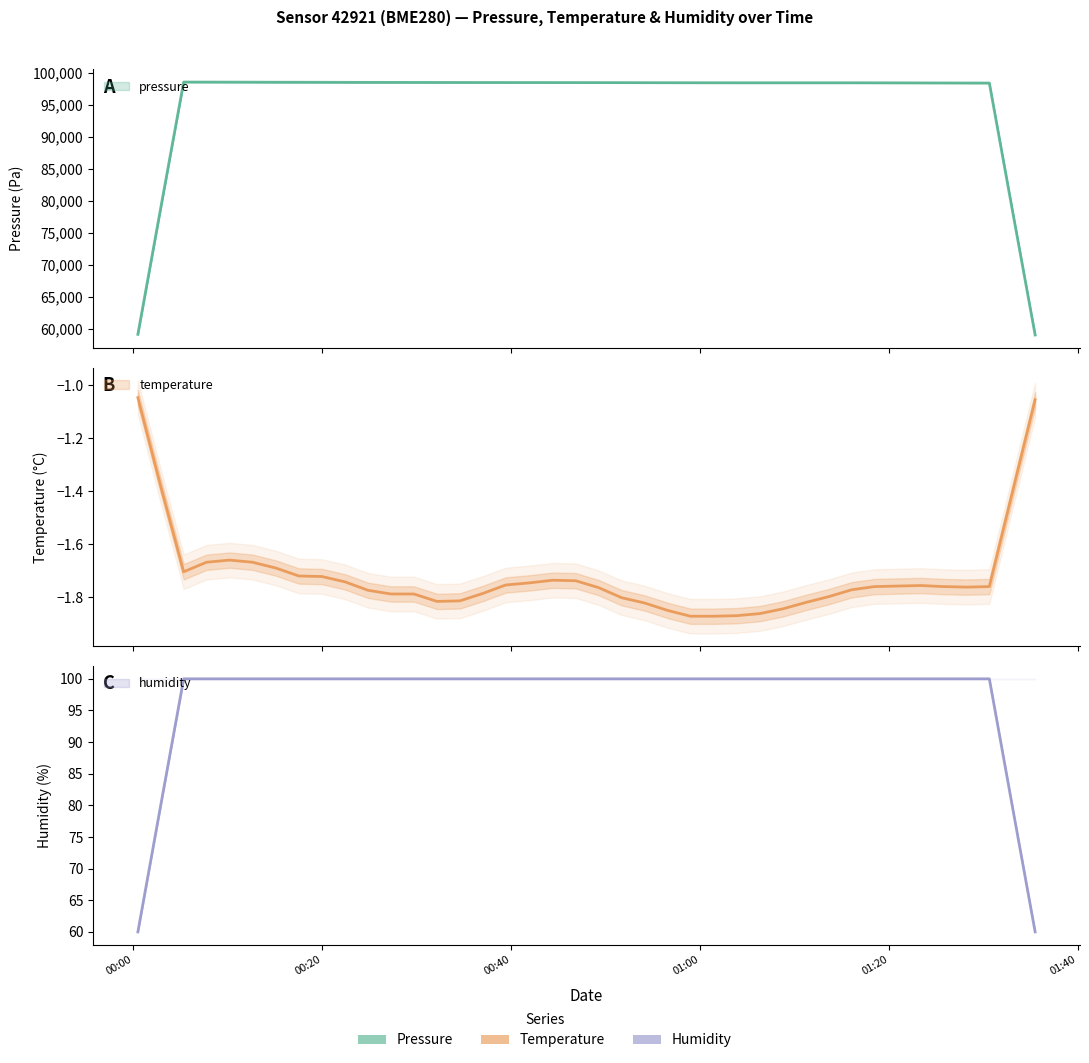

Is this an area chart (filled region under the line)?

No